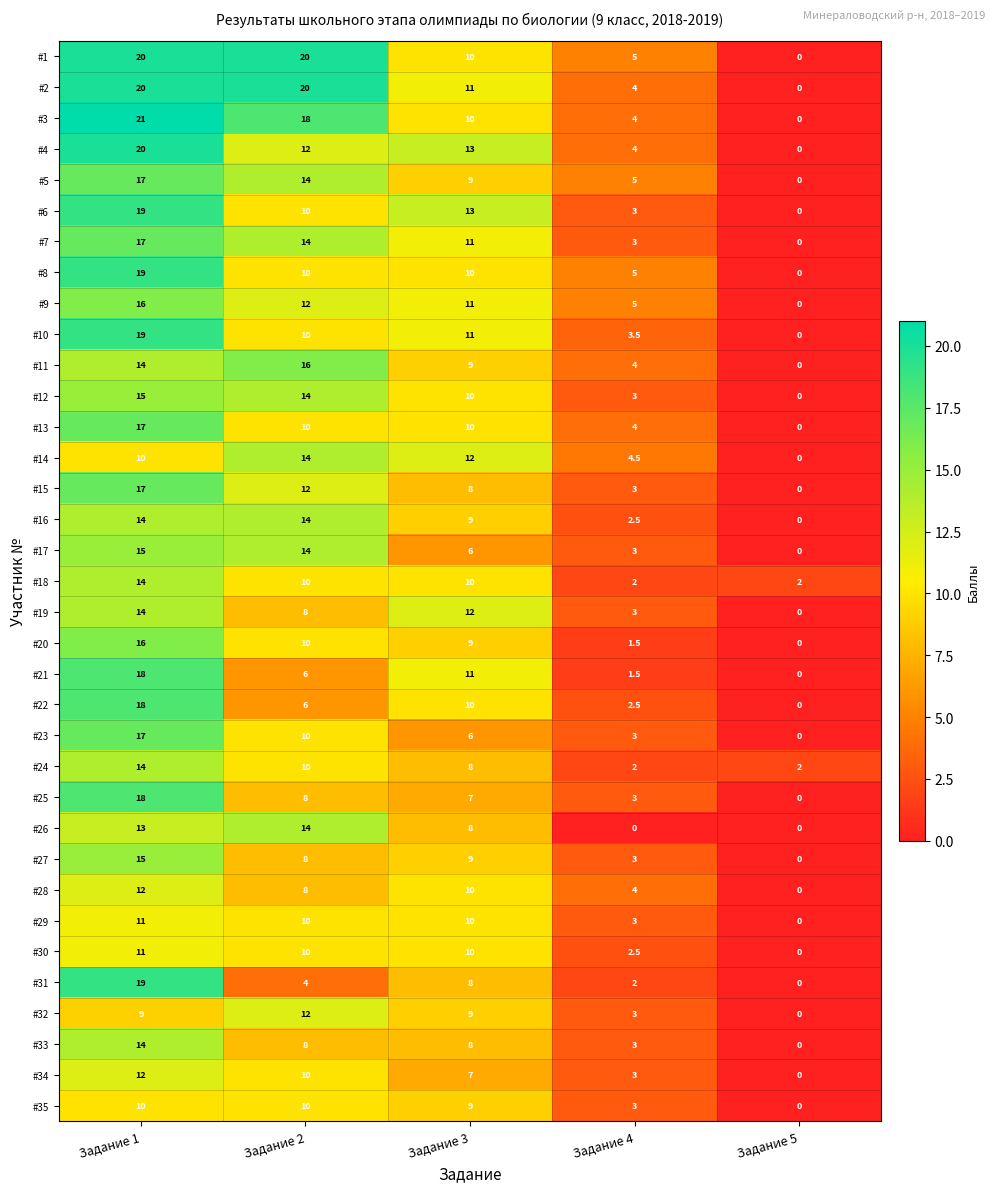

Which series changed the most between Задание 3 and Задание 4?

#6